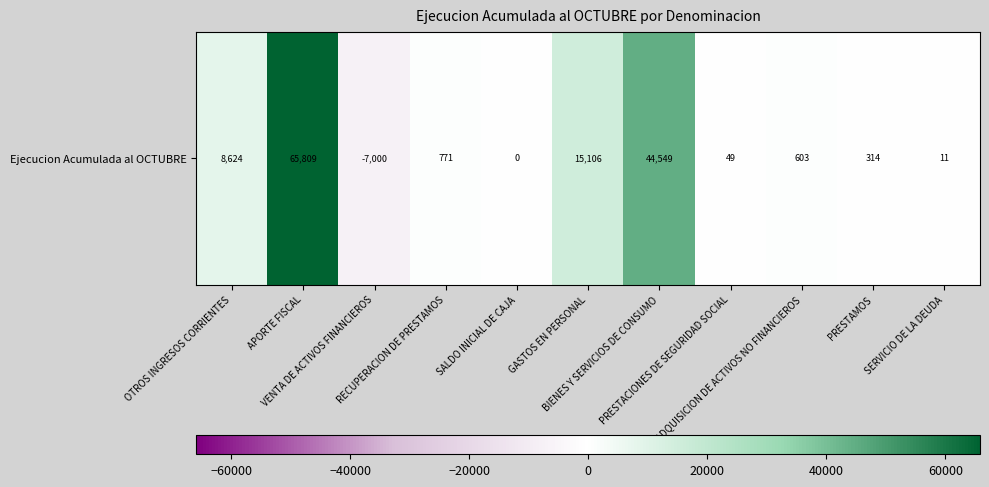

Count the number of categories in the chart.

11